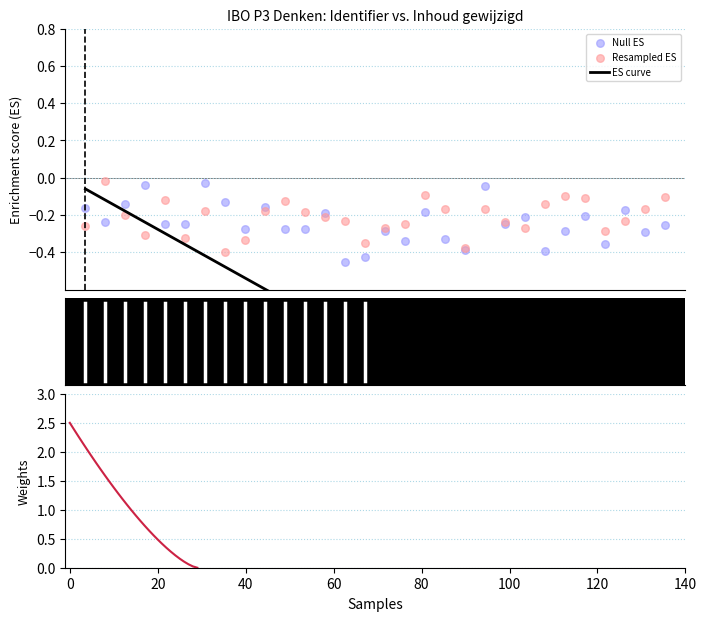

Which series has the largest total across all categories?

Weights